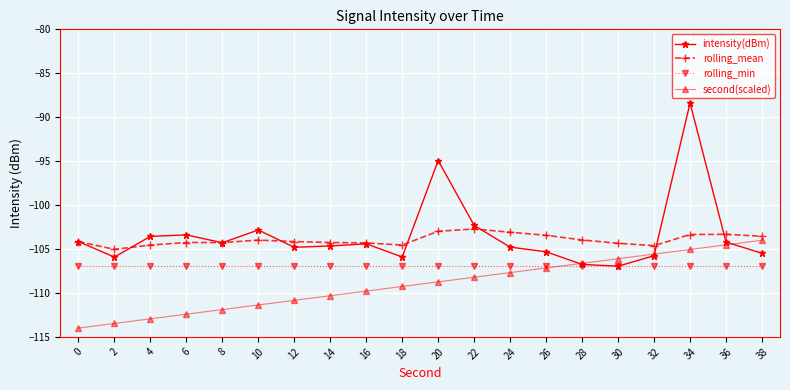

Which series has the largest total across all categories?

intensity(dBm)